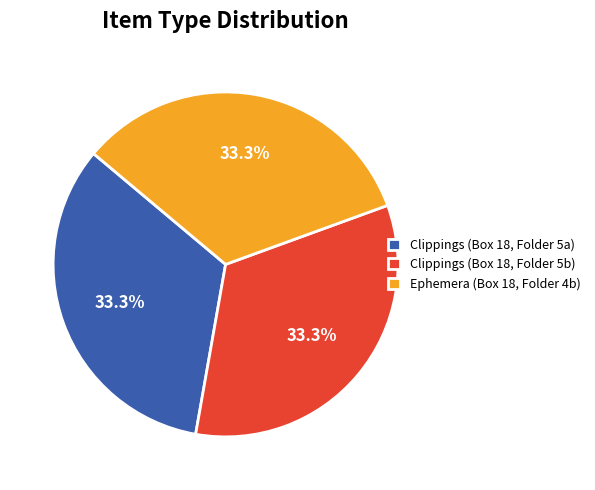

How much of the chart is everything except Ephemera (Box 18, Folder 4b)?

66.7%